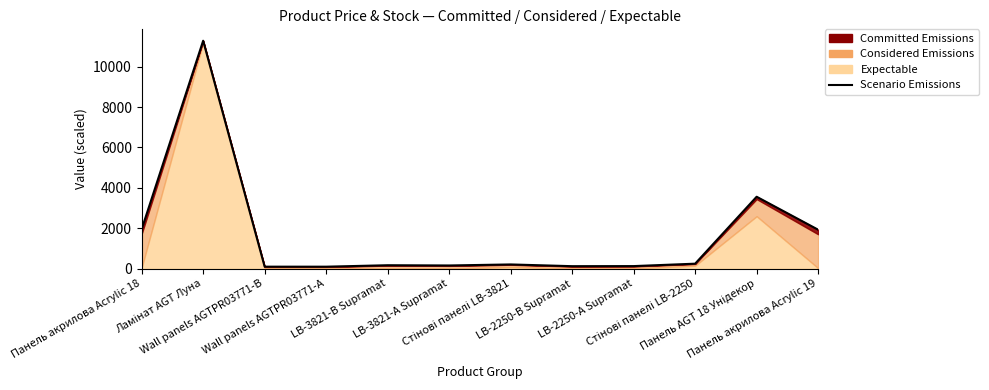

How many lines are shown in the chart?

1